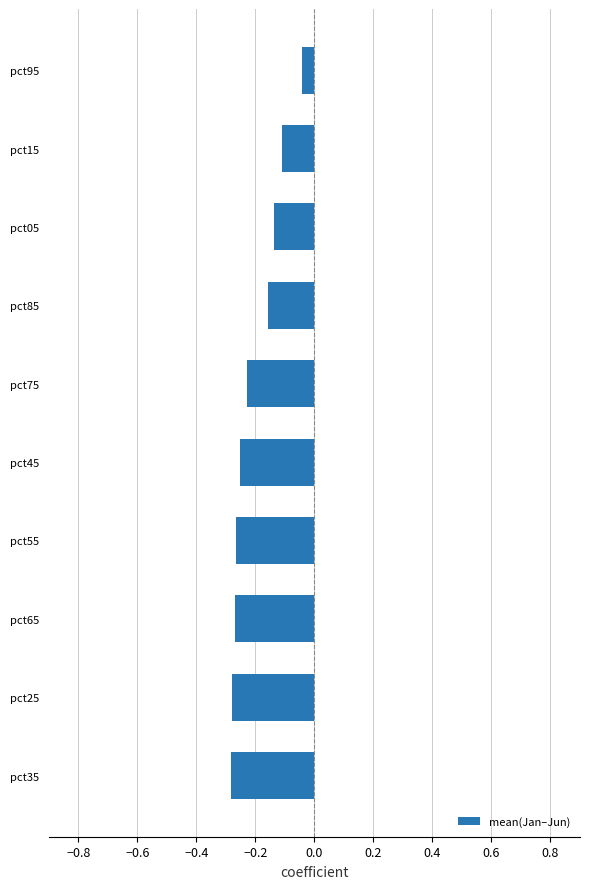

The value at pct55 is -0.4. True or false?

False